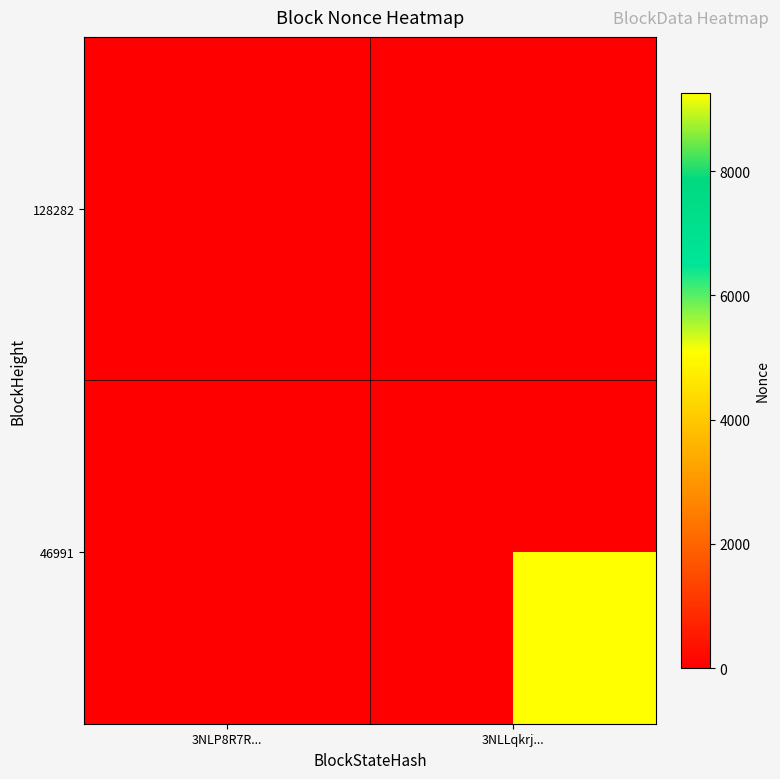

Reading right to left, list all the values displayed in this chart.

128282: 3NLLqkrj...=-1	3NLP8R7R...=0
46991: 3NLLqkrj...=9262	3NLP8R7R...=-1